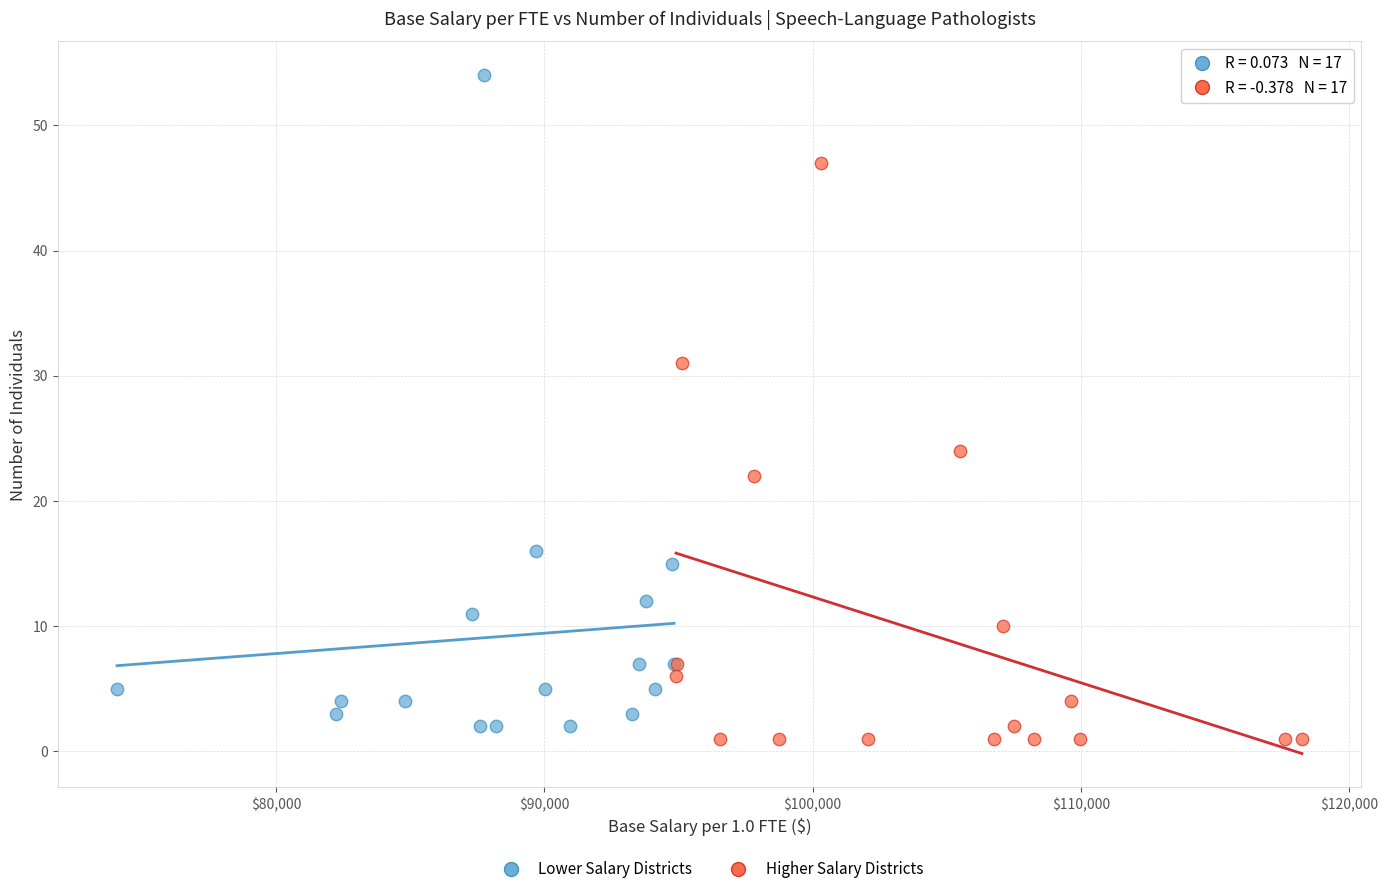

Which series has the widest spread of Y values?

Lower Salary Districts